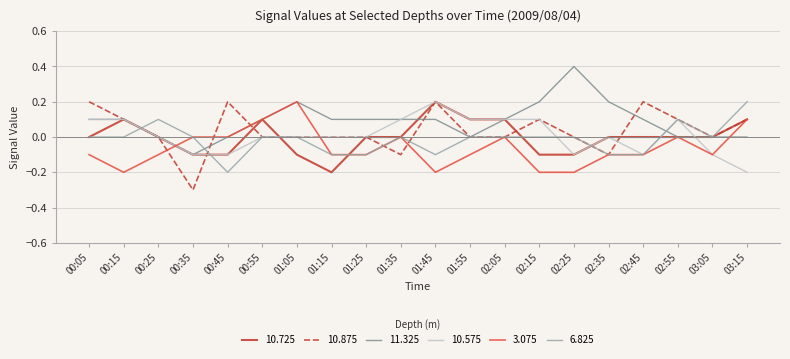

What position from the left is 03:05?

19